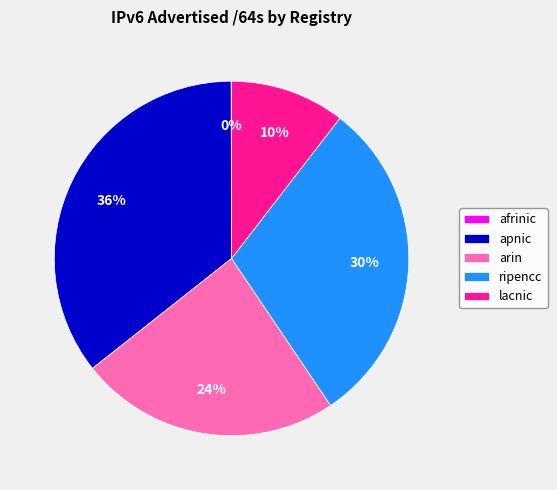

Which category has the biggest portion of the pie?

apnic